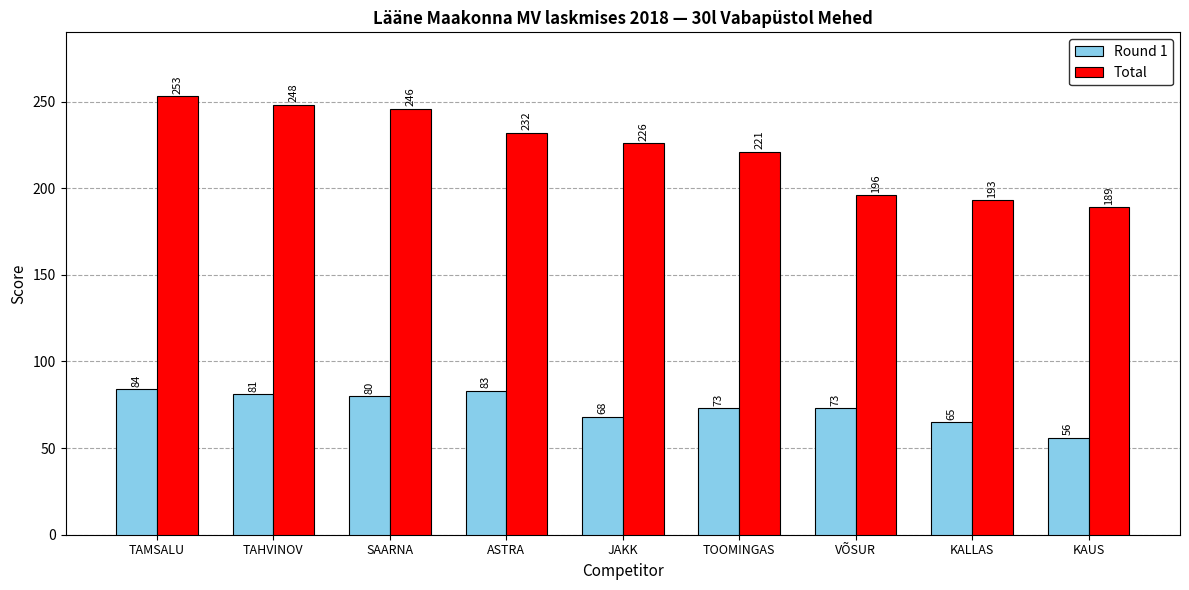

Is the value of Round 1 at TAHVINOV greater than the value of Total at ASTRA?

No